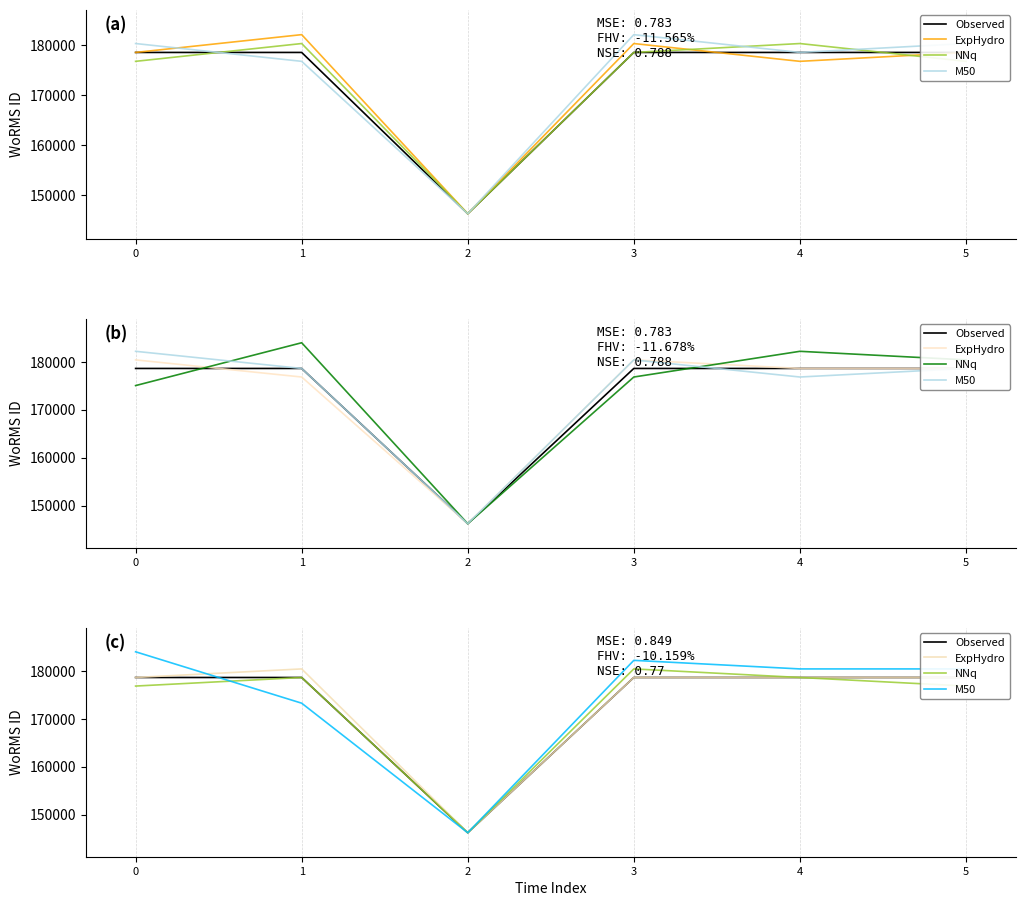

What is the minimum value shown in the chart?

146232.0